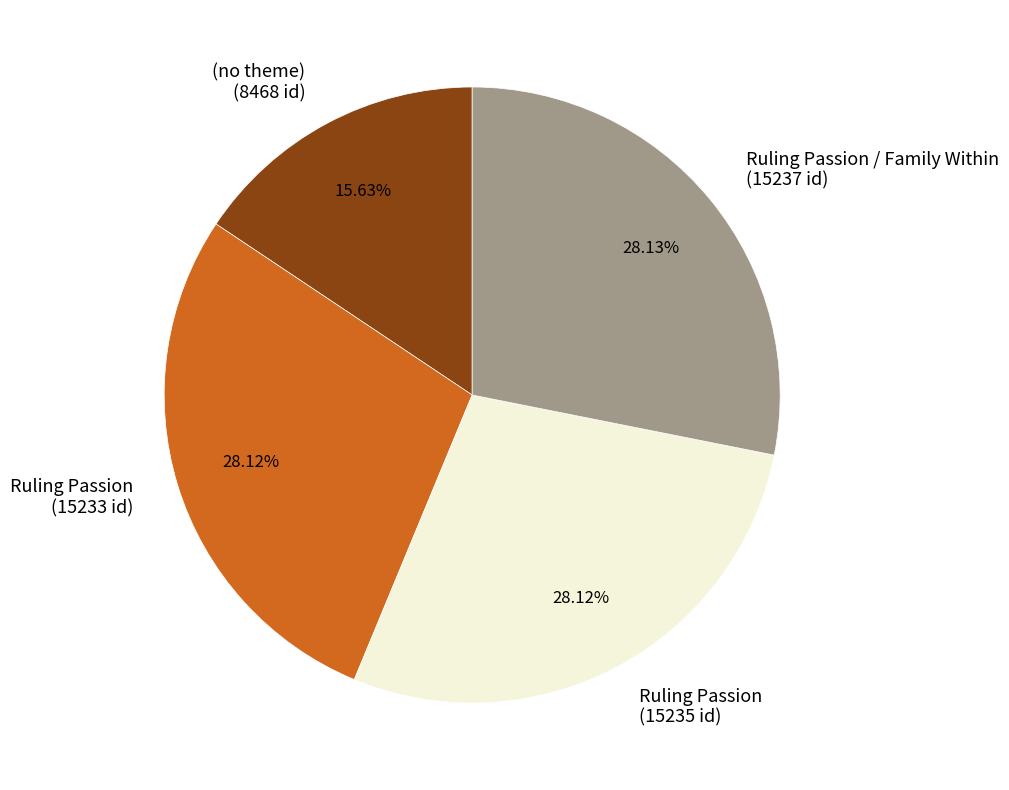

Approximately how many times larger is the value at Ruling Passion (15233 id) compared to Ruling Passion / Family Within (15237 id)?

1.0